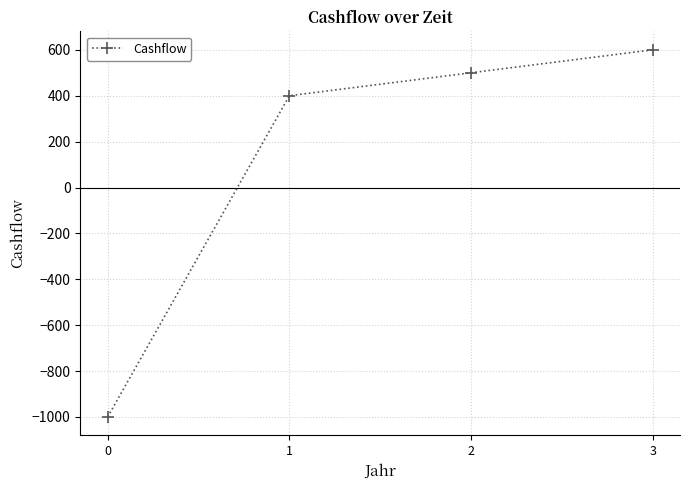

What is the change in value from 1 to 2?

+100